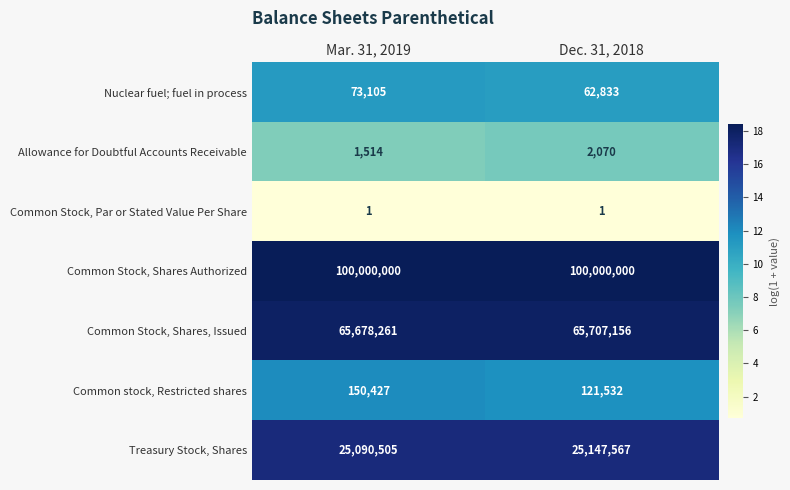

Which series changed the most between Mar. 31, 2019 and Dec. 31, 2018?

Treasury Stock, Shares